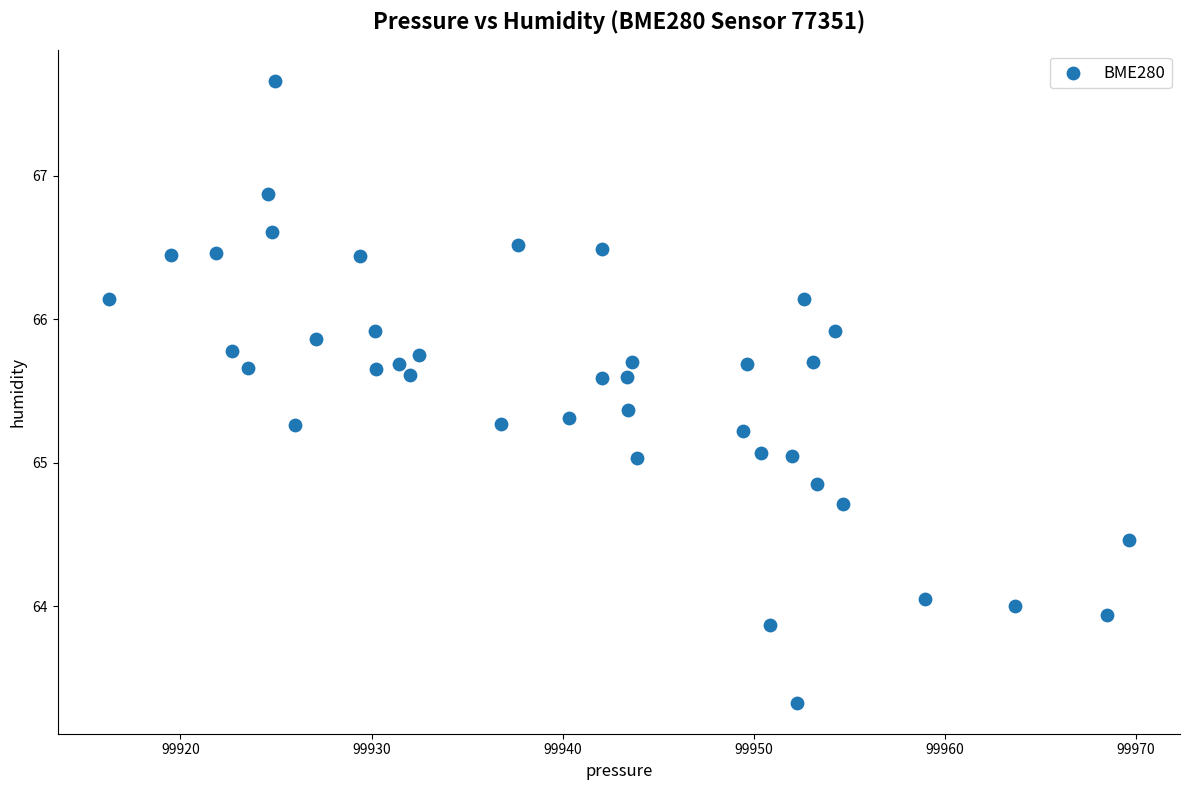

What is the range of Y values (max minus min)?

4.3